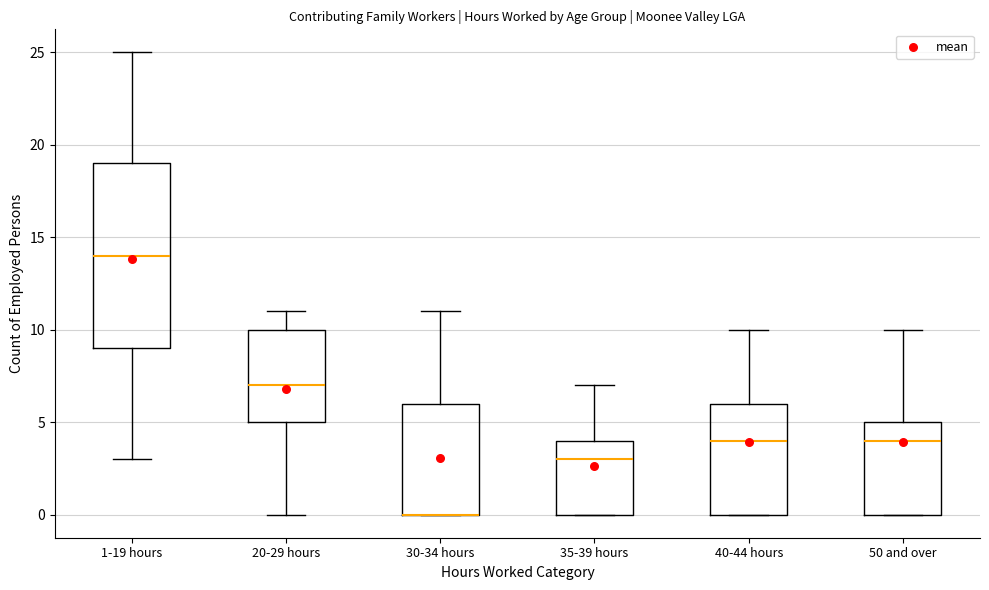

Reading left to right, read every box against the y-axis: the position of its median line, the range the box covers, and the ends of its whiskers. The values are not printed on the chart, so give them approximately, as read against the axis.

1-19 hours: median 14, box 9 to 19, whiskers 3 to 25
20-29 hours: median 7, box 5 to 10, whiskers 0 to 11
30-34 hours: median 0 (drawn on the box's lower edge), box 0 to 6, whiskers 0 to 11
35-39 hours: median 3, box 0 to 4, whiskers 0 to 7
40-44 hours: median 4, box 0 to 6, whiskers 0 to 10
50 and over: median 4, box 0 to 5, whiskers 0 to 10